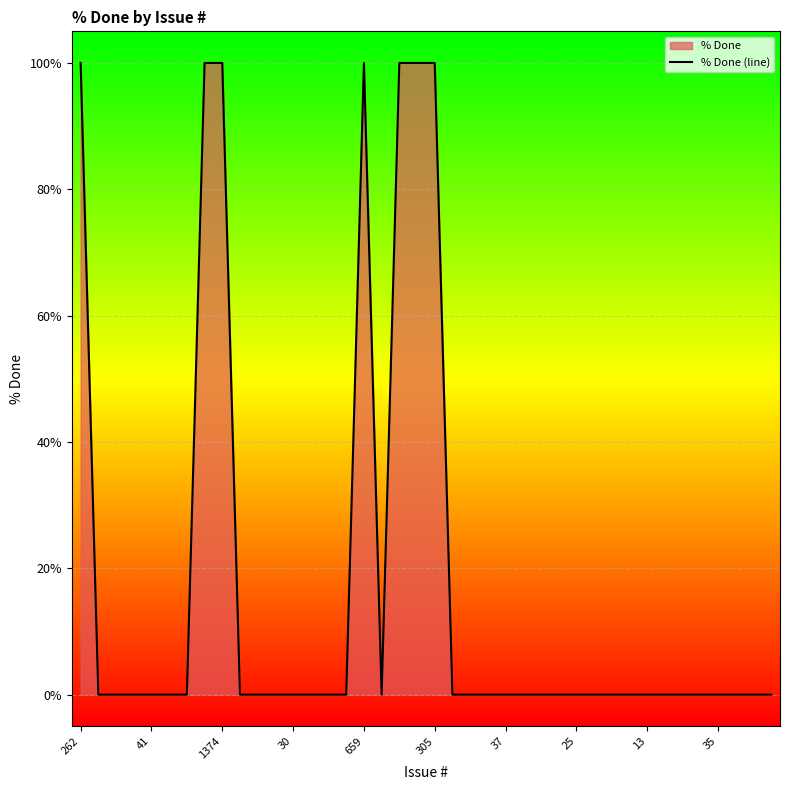

What is the difference between the maximum and minimum values?

100